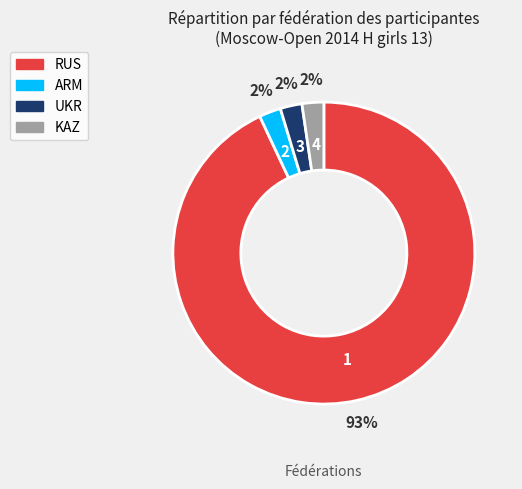

Between ARM and RUS, which is larger?

RUS